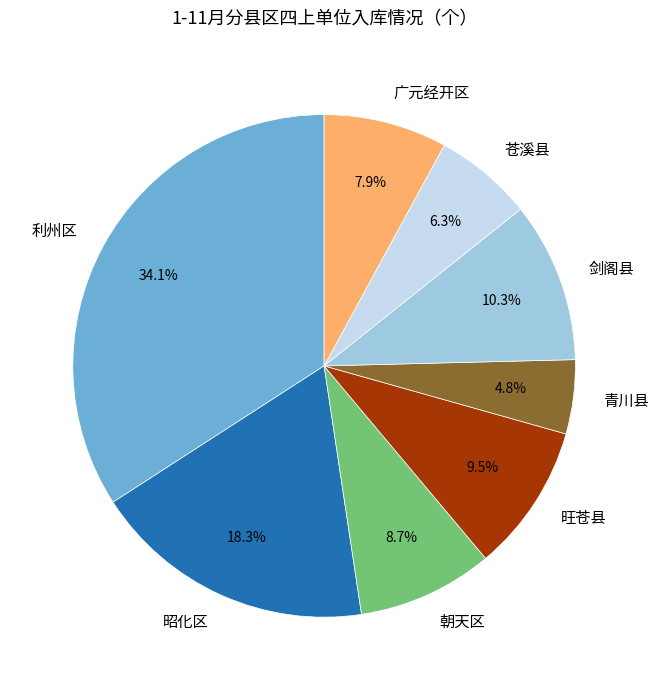

Rank the categories by value from lowest to highest.

青川县, 苍溪县, 广元经开区, 朝天区, 旺苍县, 剑阁县, 昭化区, 利州区